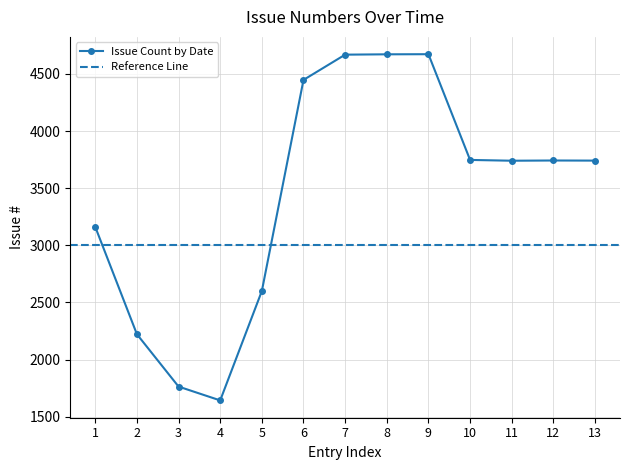

At which category does Issue Count by Date reach its first local valley?

4